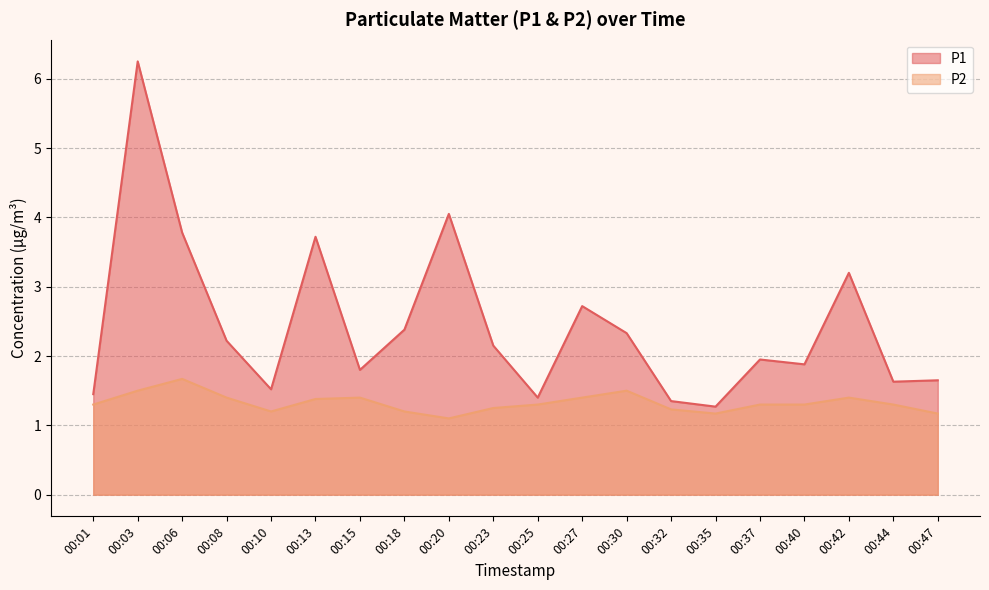

True or false: P2 and P1 intersect in this chart.

False